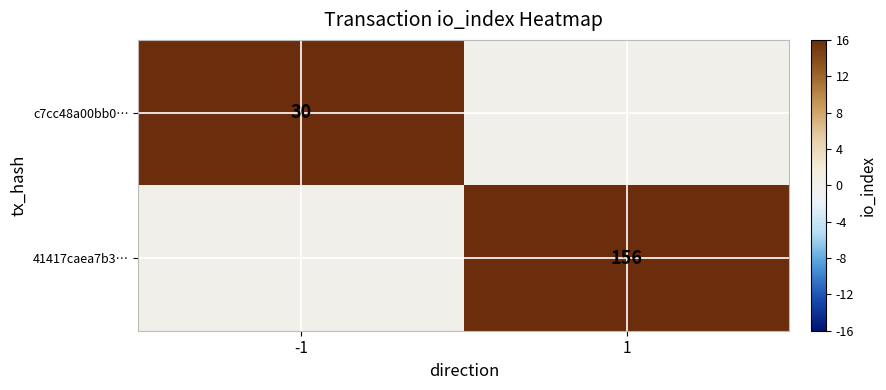

What is the total value across all series at 1?

156